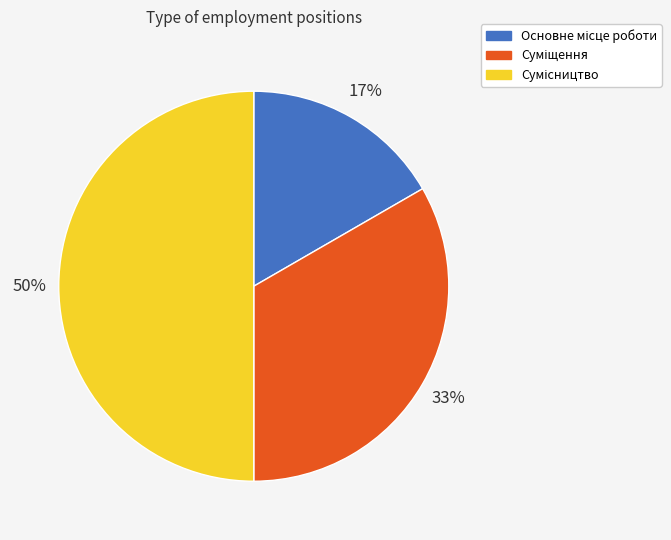

To the nearest percent, what is the difference between the largest and smallest slice percentages?

33%